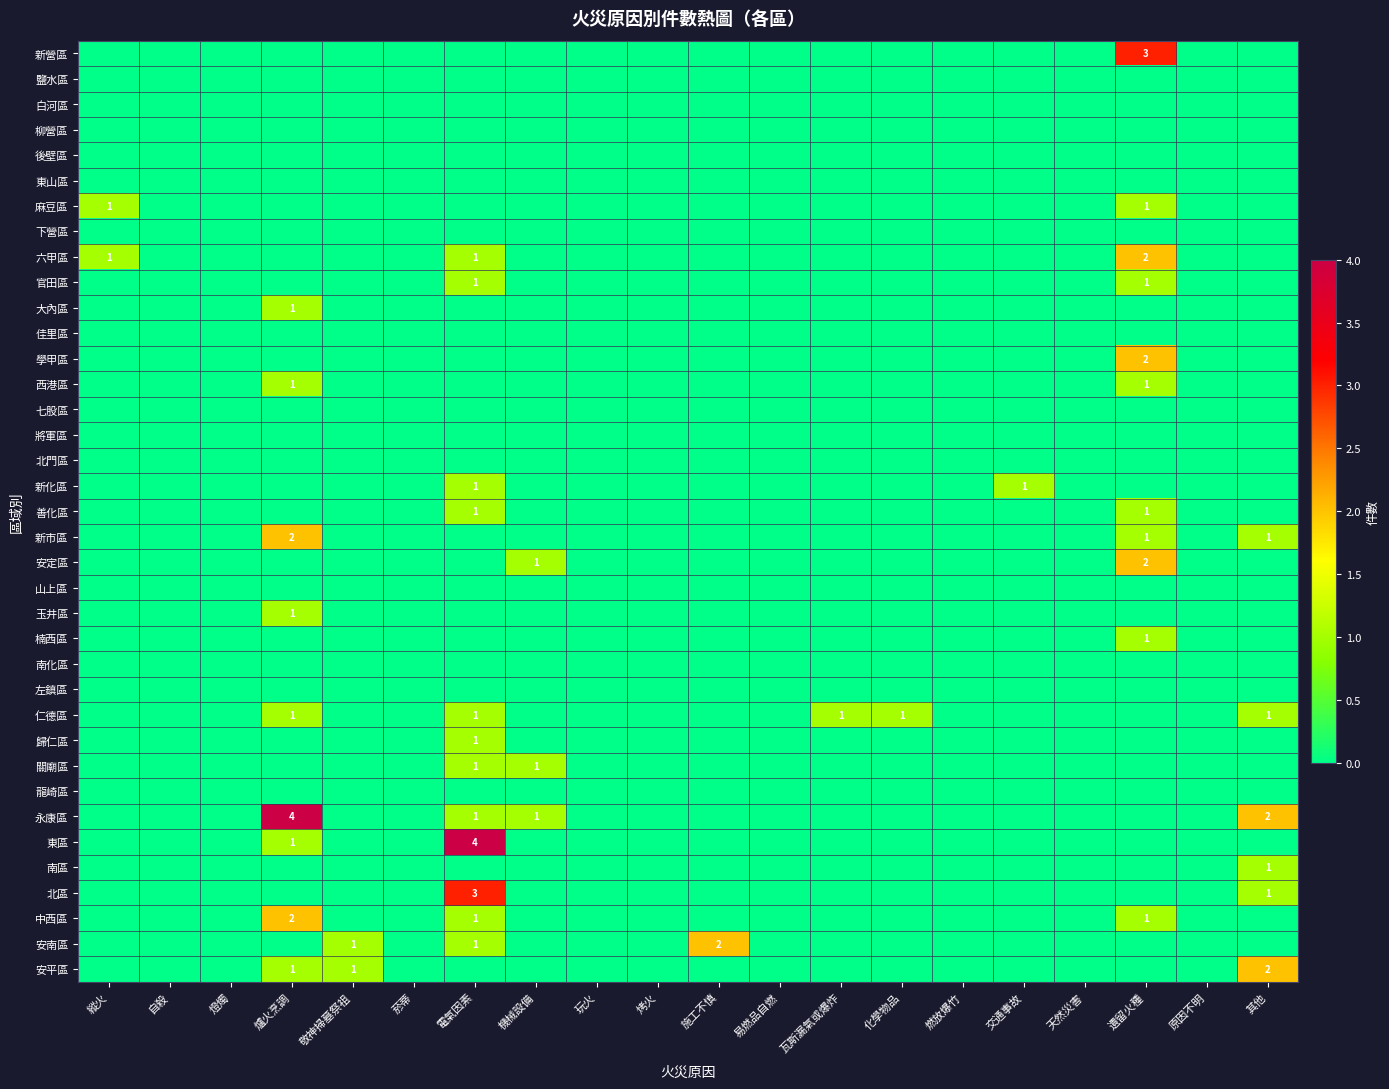

The value of 玉井區 at 其他 is 0. True or false?

True